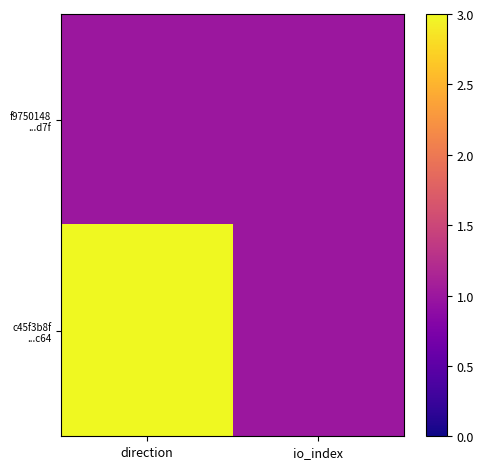

What is the maximum value shown in the chart?

3